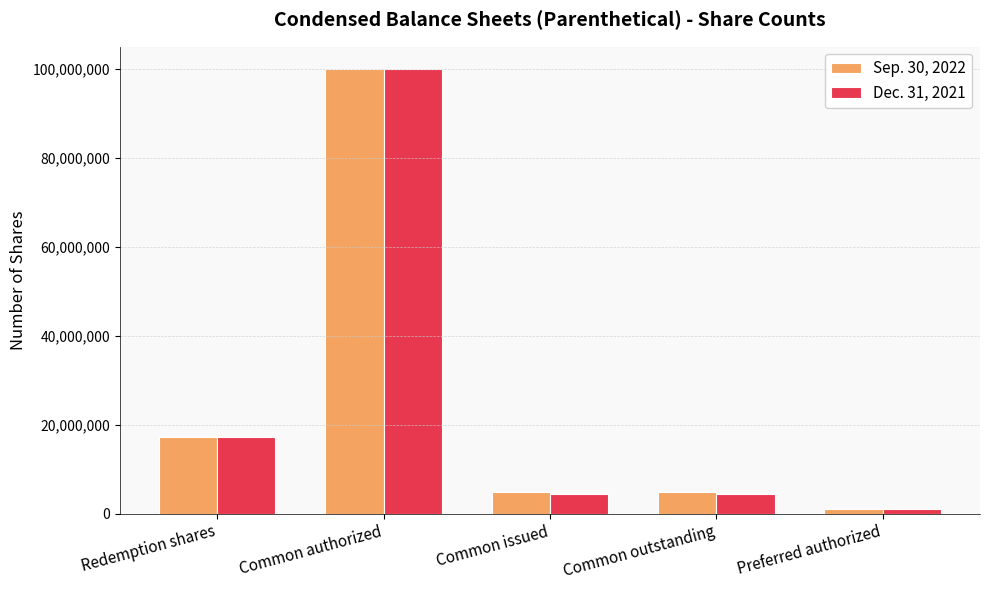

List the series in order of their overall mean, highest first.

Sep. 30, 2022, Dec. 31, 2021